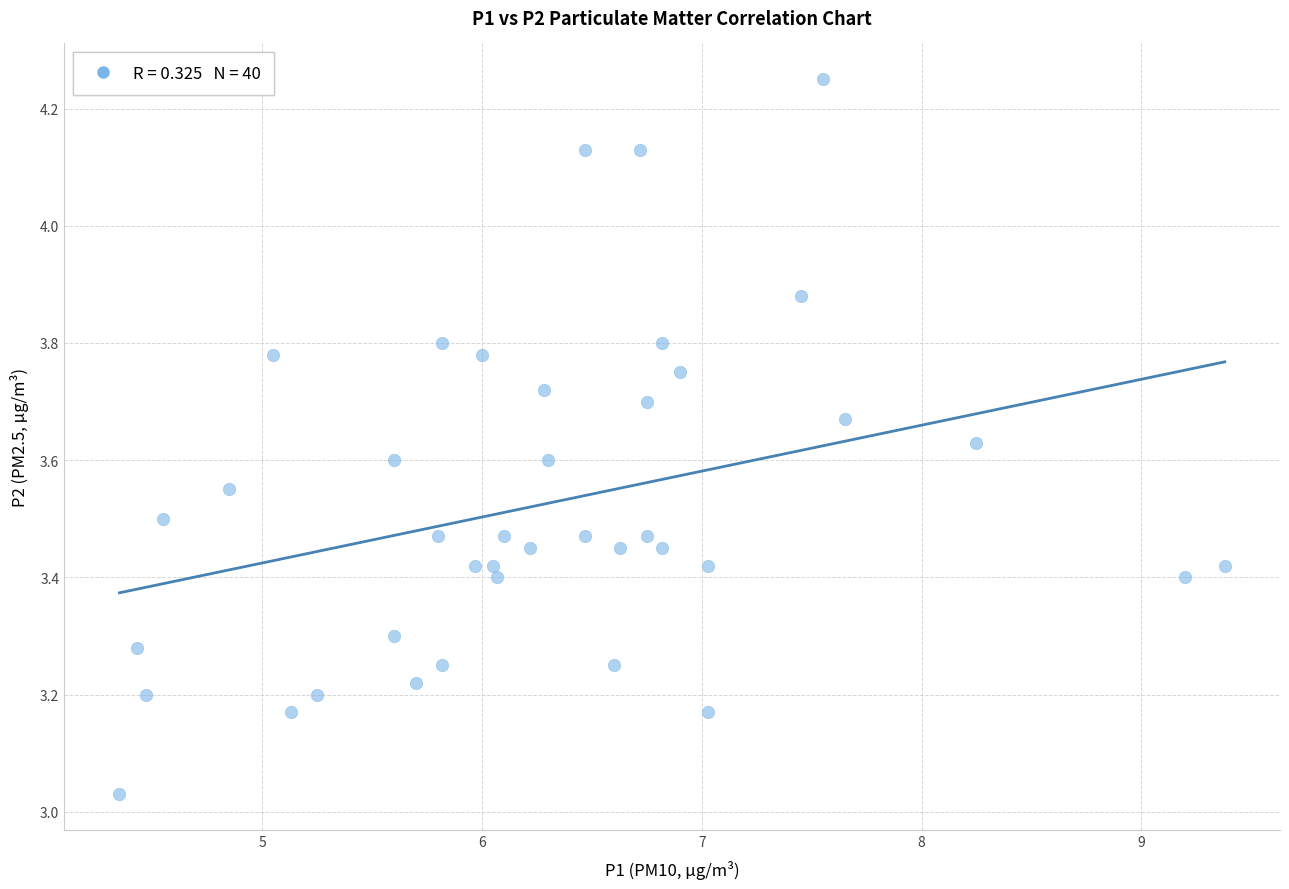

What is the range of Y values (max minus min)?

1.2